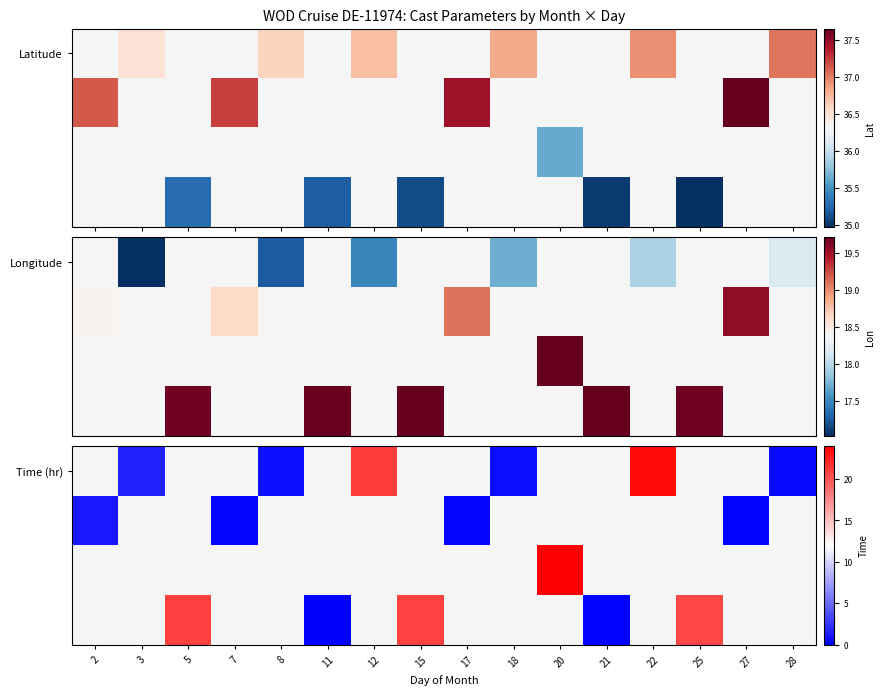

How many positive values does the Time (hr) series have?

6